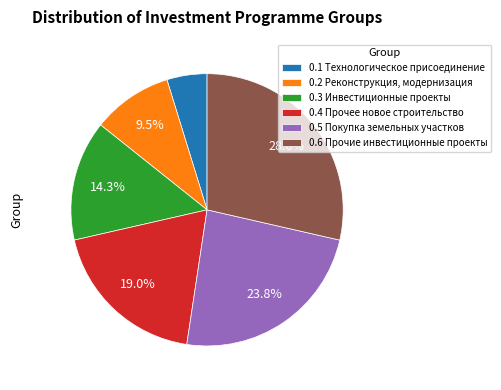

Rank the categories by value from highest to lowest.

0.6 Прочие инвестиционные проекты, 0.5 Покупка земельных участков, 0.4 Прочее новое строительство, 0.3 Инвестиционные проекты, 0.2 Реконструкция, модернизация, 0.1 Технологическое присоединение